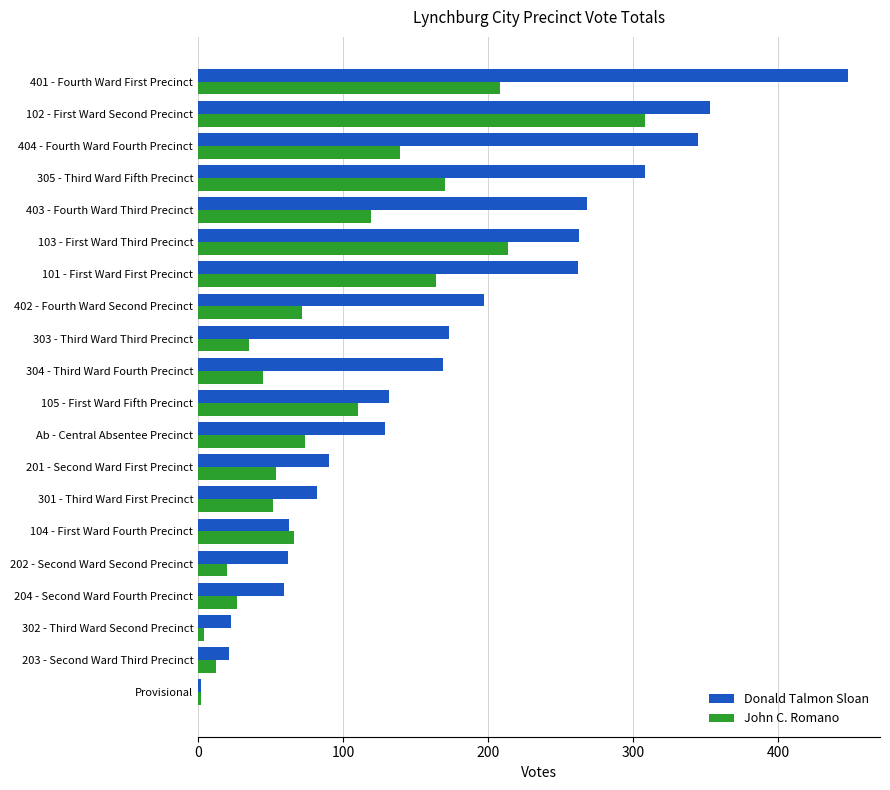

What is the difference between the maximum and minimum values in the Donald Talmon Sloan series?

446